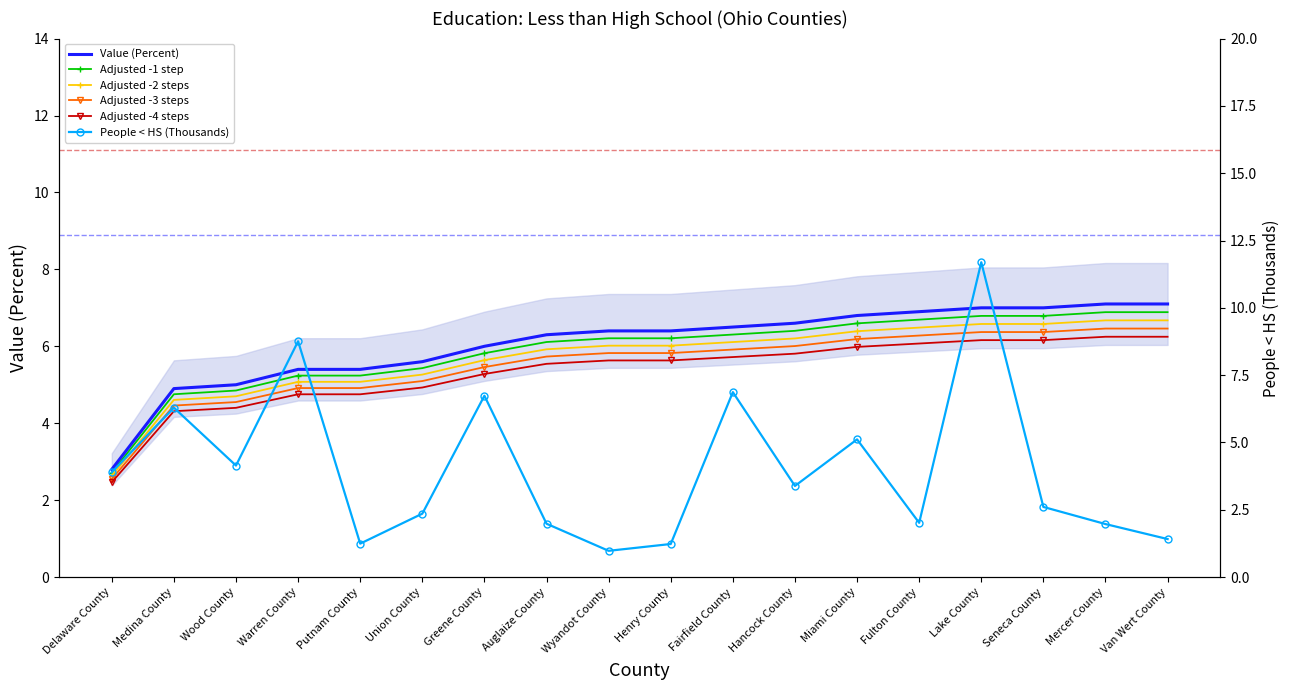

What is the smallest value displayed?

1.0